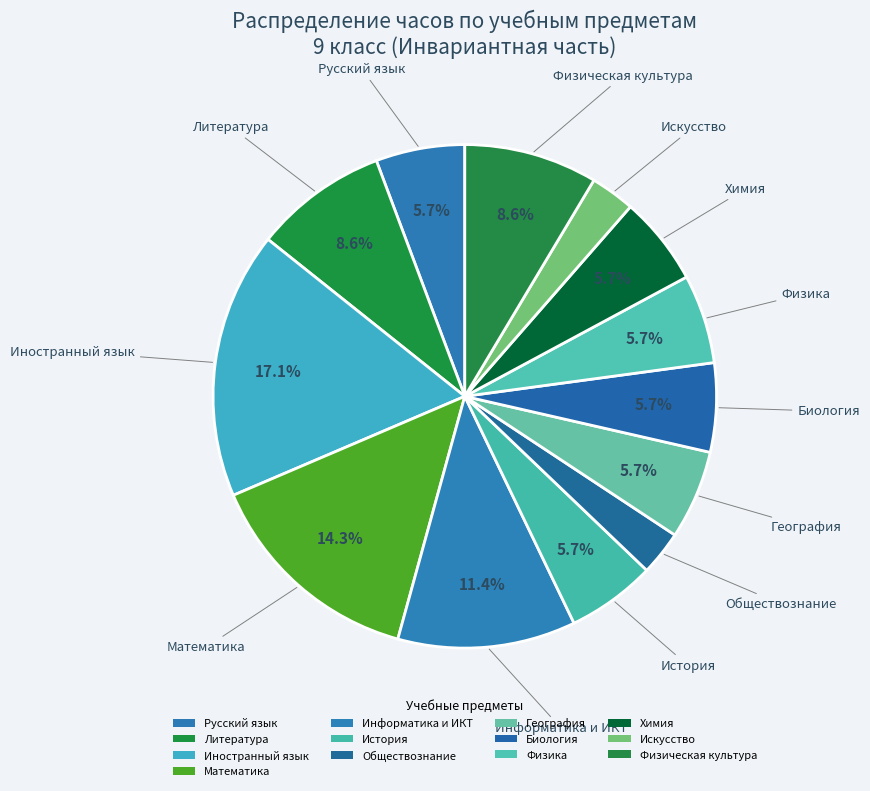

What is the total percentage of Обществознание and География?

8.6%